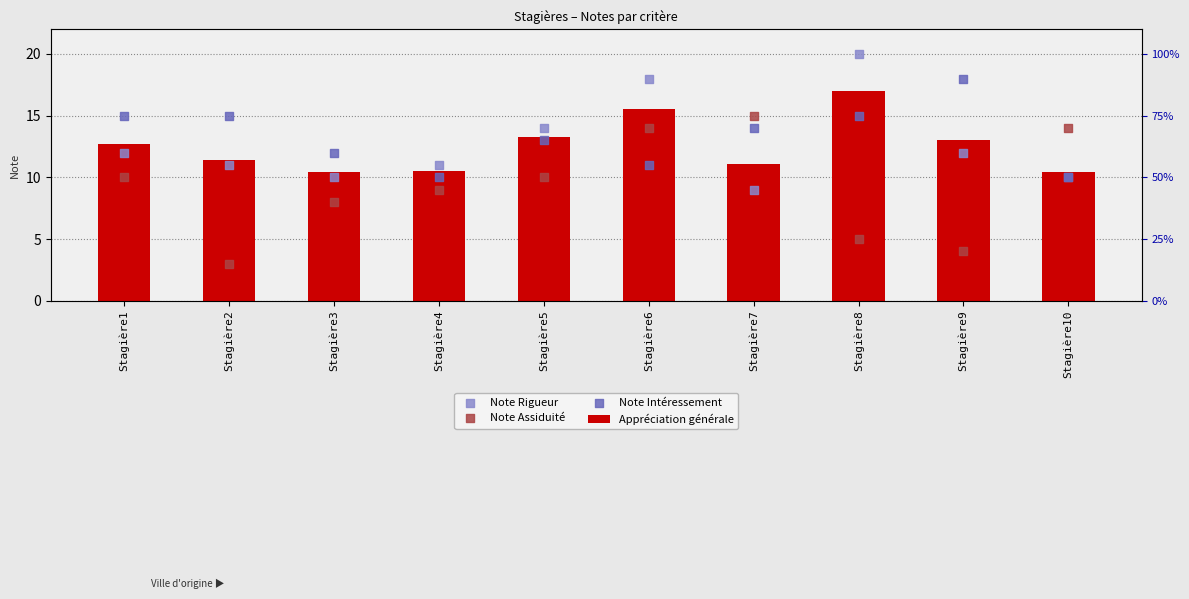

Is the value of Appréciation générale at Stagière9 greater than the value of Note Assiduité at Stagière6?

No